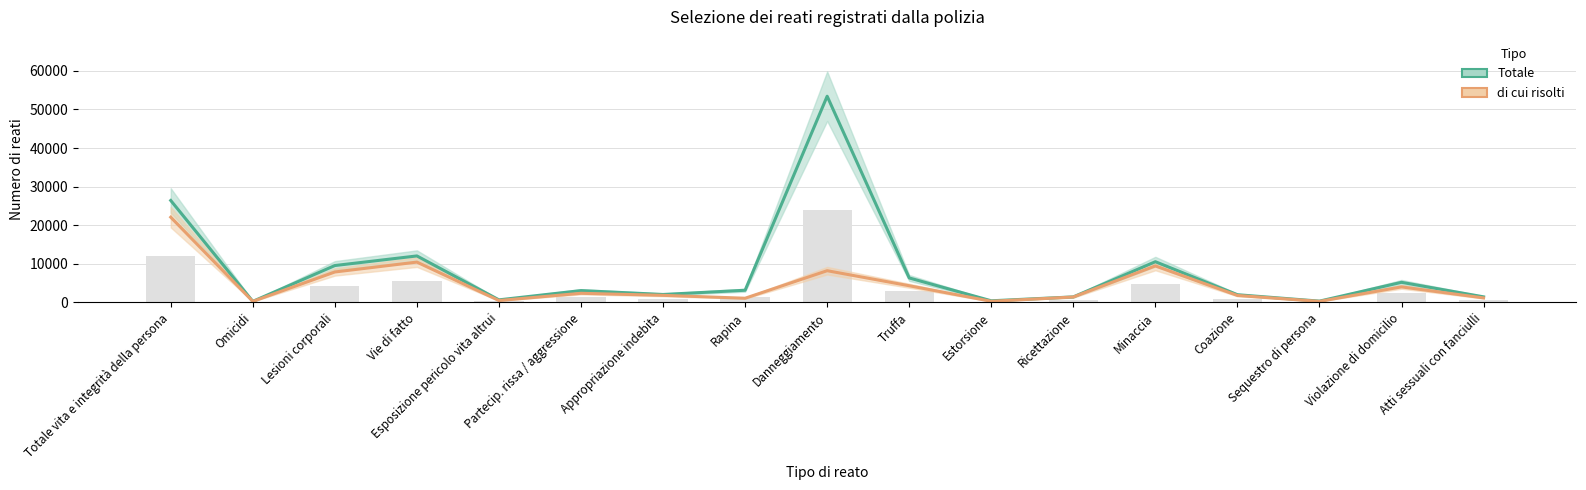

Is it true that Totale equals 17536 at Minaccia?

False